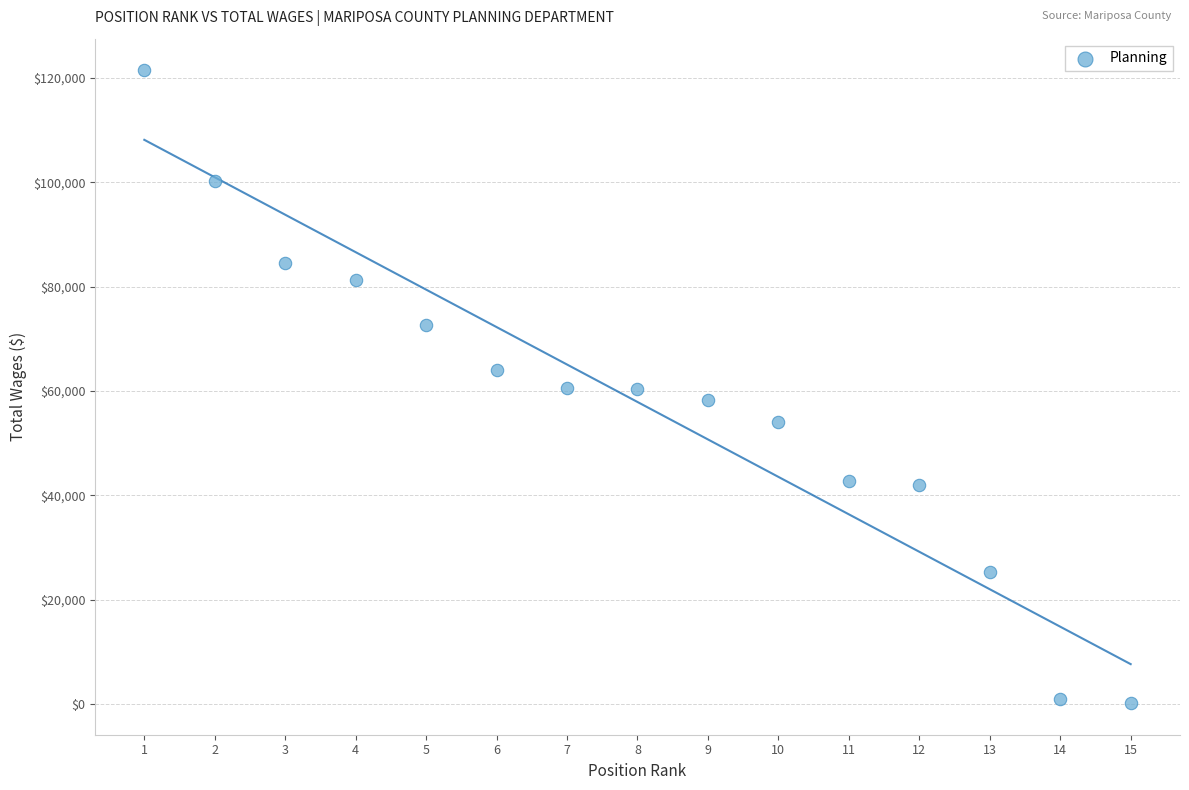

What is the range of Y values (max minus min)?

121288